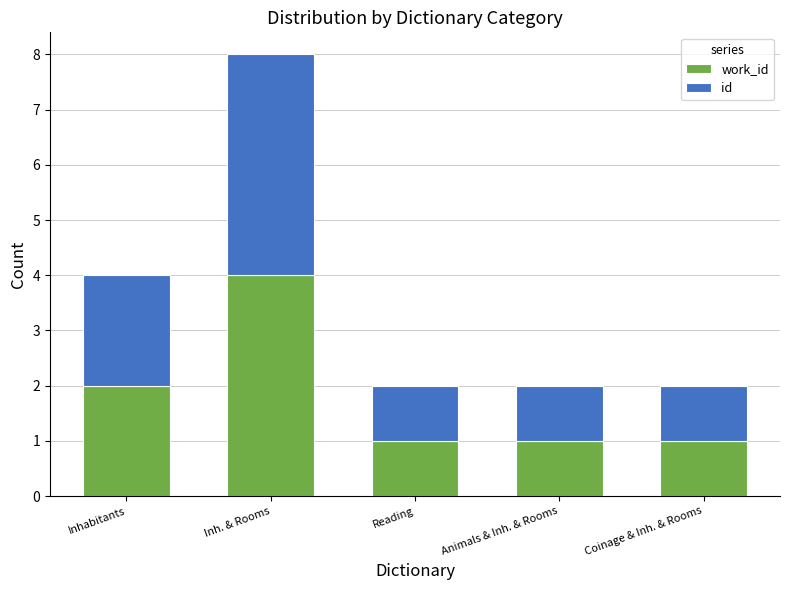

At which category is the sum across all series the highest?

Inh. & Rooms